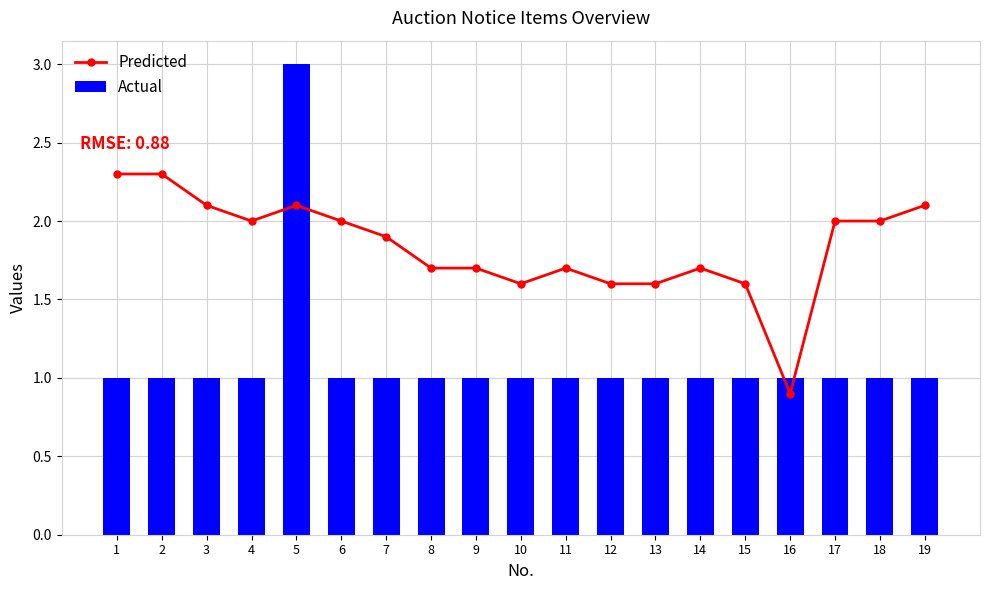

What is the sum of all Predicted values?

34.9